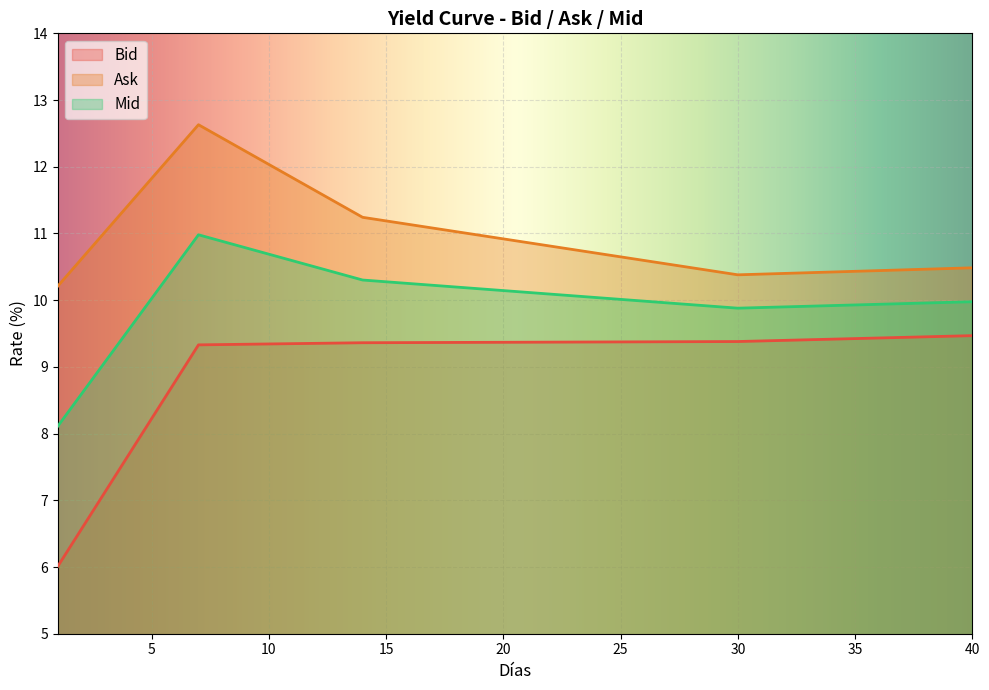

What is the value of the Ask point at the 20th from the left?

10.9